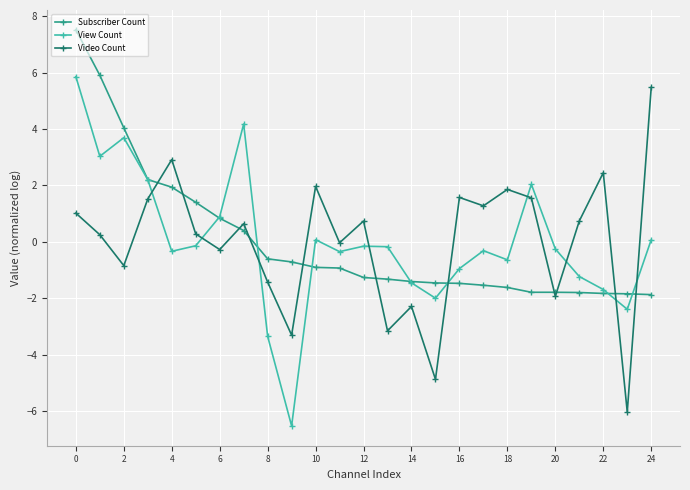

True or false: Video Count and View Count cross at least once.

True